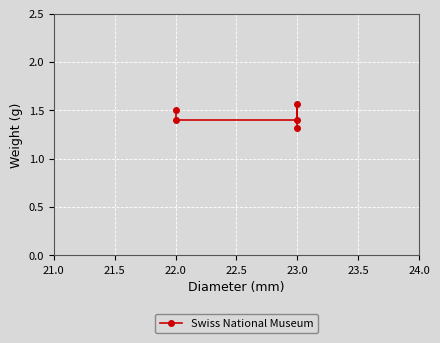

What is the difference between the values at 22.0 and 23.0?

0.1